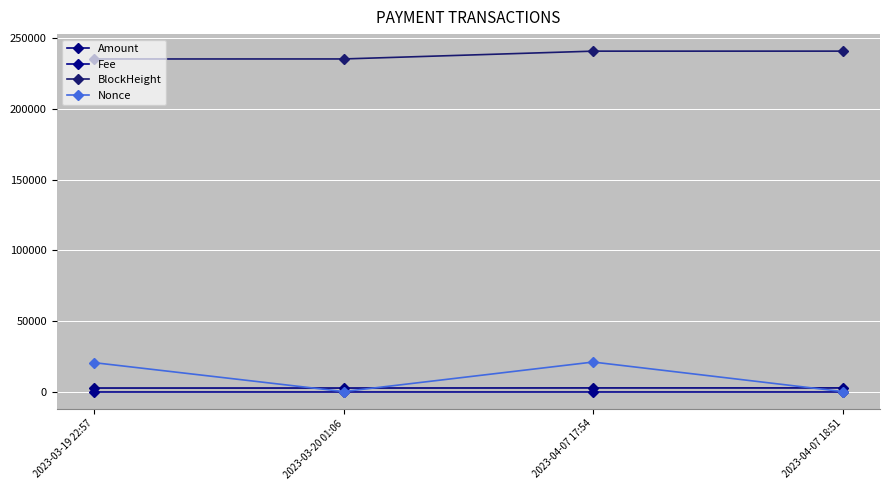

Which series has the largest total across all categories?

BlockHeight